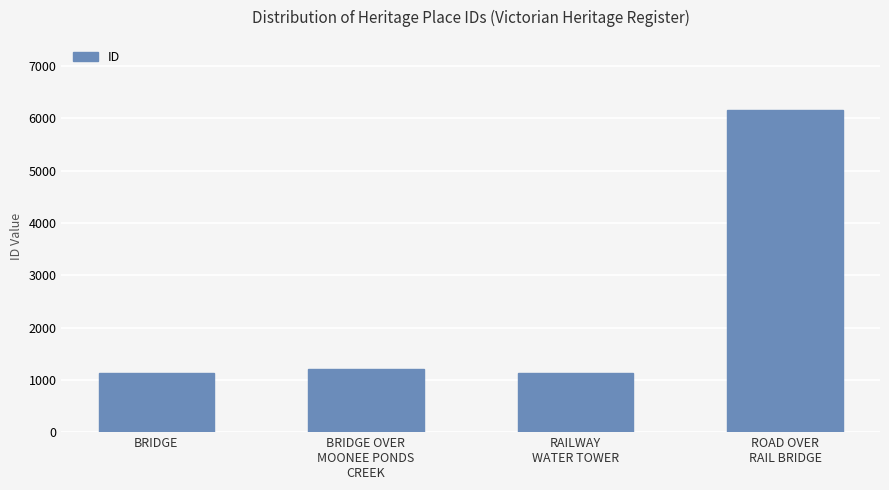

What is the difference between the maximum and second lowest values?

5020